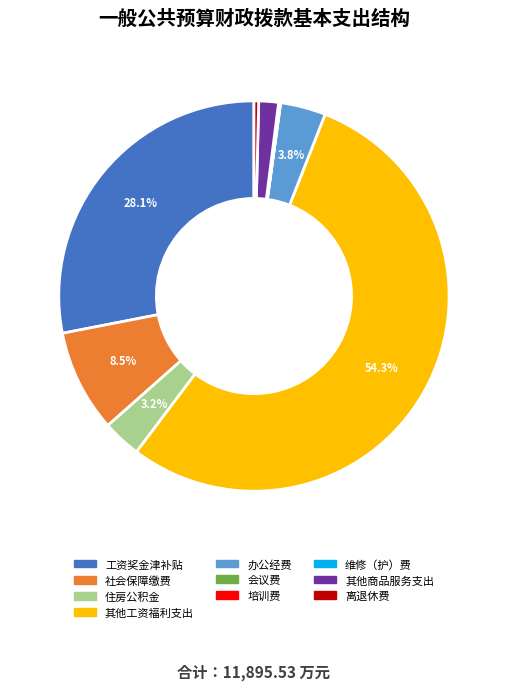

How much of the chart is everything except 工资奖金津补贴?

71.9%